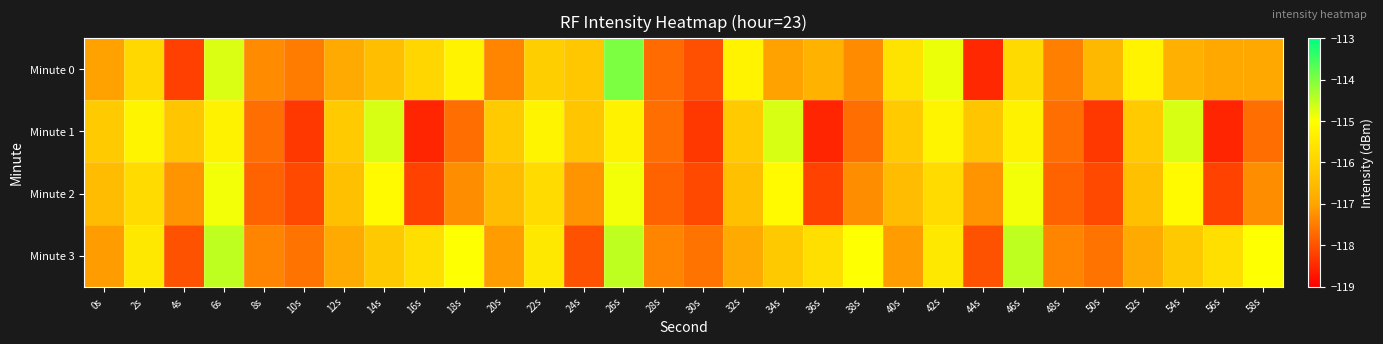

Which series has the largest total across all categories?

Minute 3